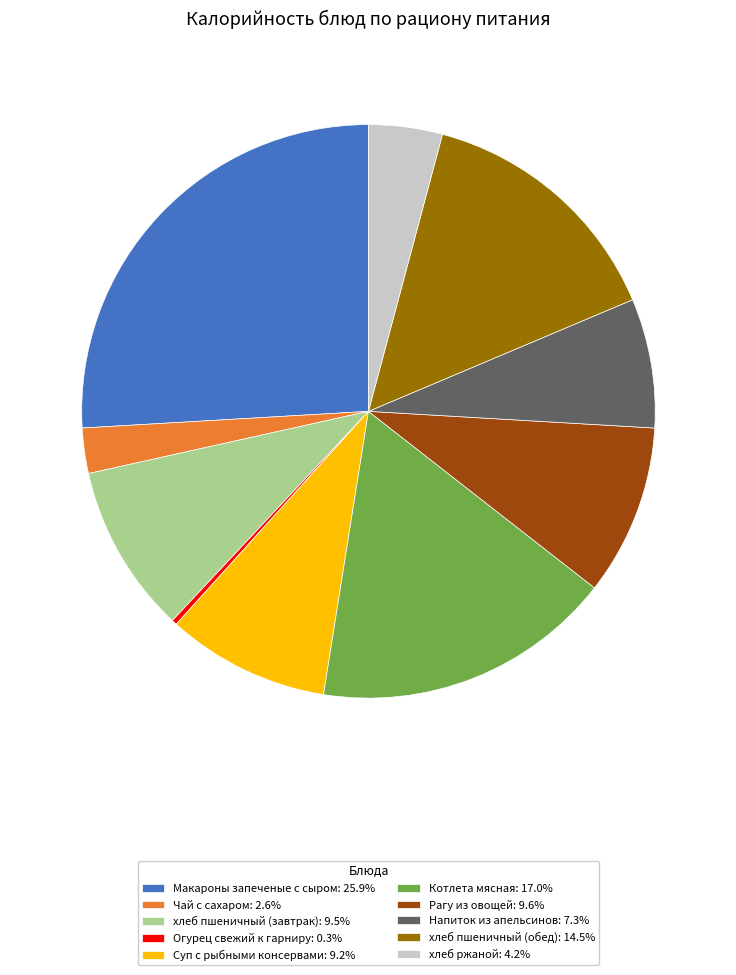

Which slice is the largest?

Макароны запеченые с сыром